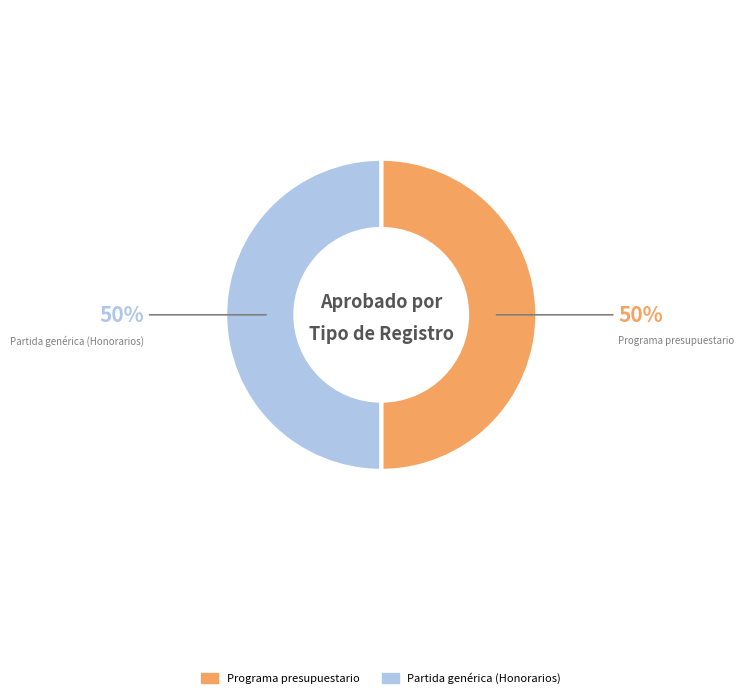

To the nearest percent, what is the average slice percentage?

50%